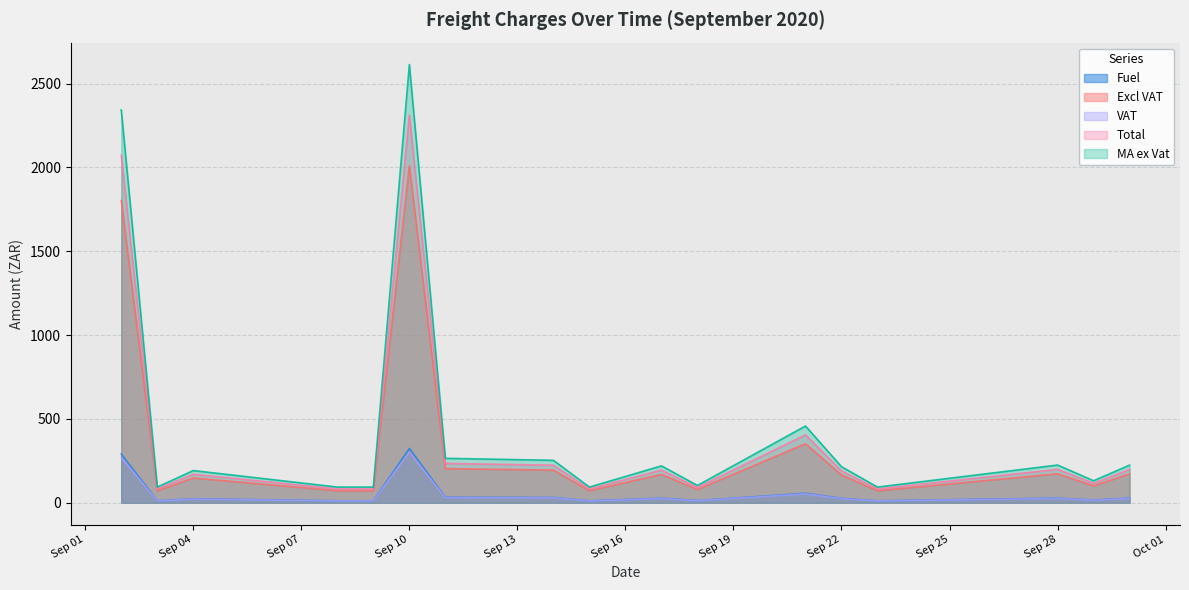

How many values in the Fuel series are below 26?

8